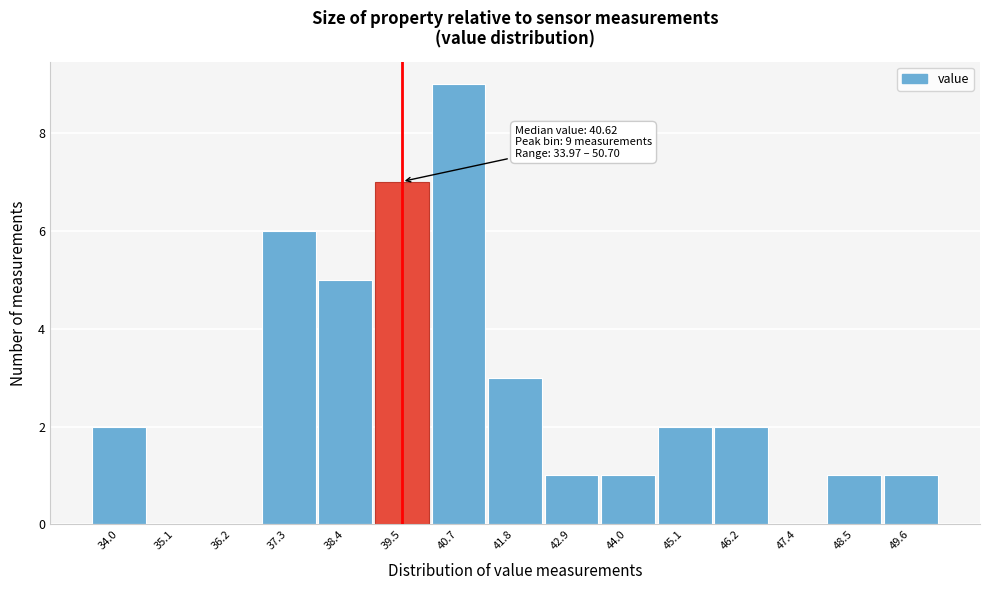

Reading left to right, what are all the values shown in this chart?

34.0=2	35.1=0	36.2=0	37.3=6	38.4=5	39.5=7	40.7=9	41.8=3	42.9=1	44.0=1	45.1=2	46.2=2	47.4=0	48.5=1	49.6=1